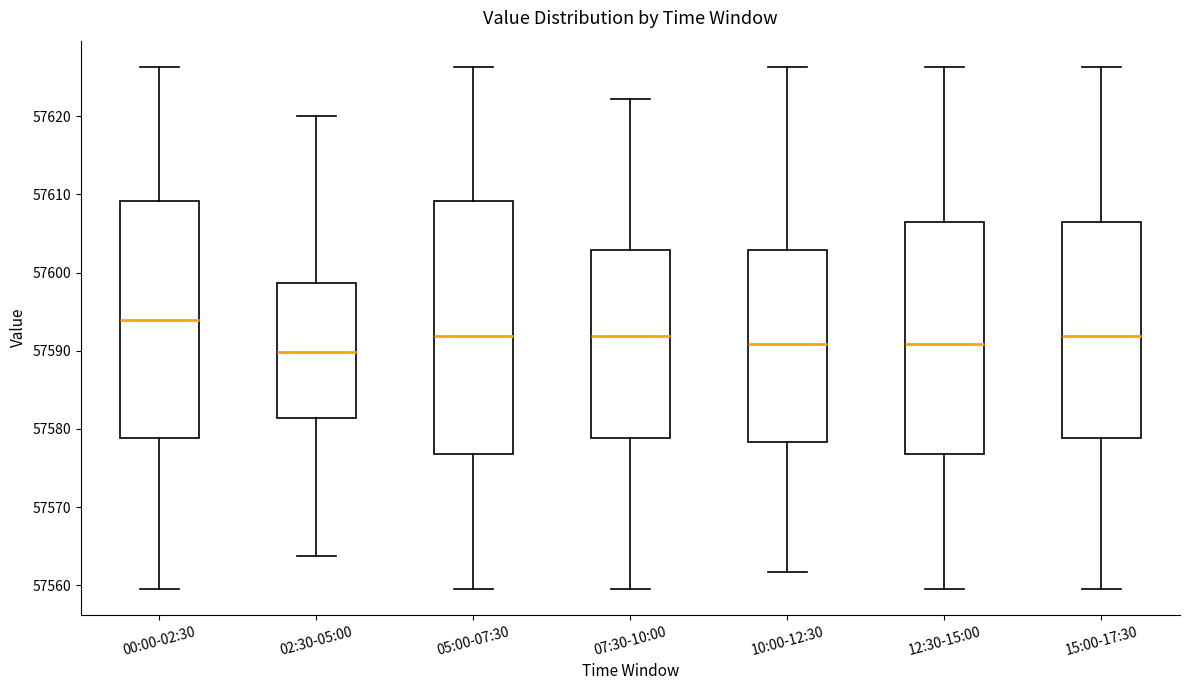

Where is the upper edge of the box for 00:00-02:30 on the y-axis? The values are not printed on the chart, so give them approximately, as read against the axis.

57609